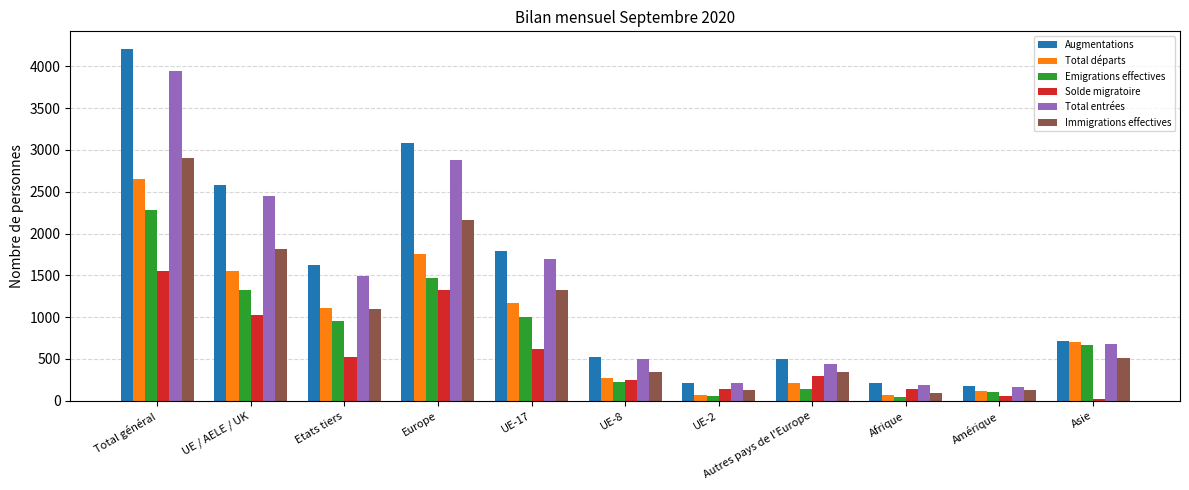

What is the lowest value of the Immigrations effectives series?

88